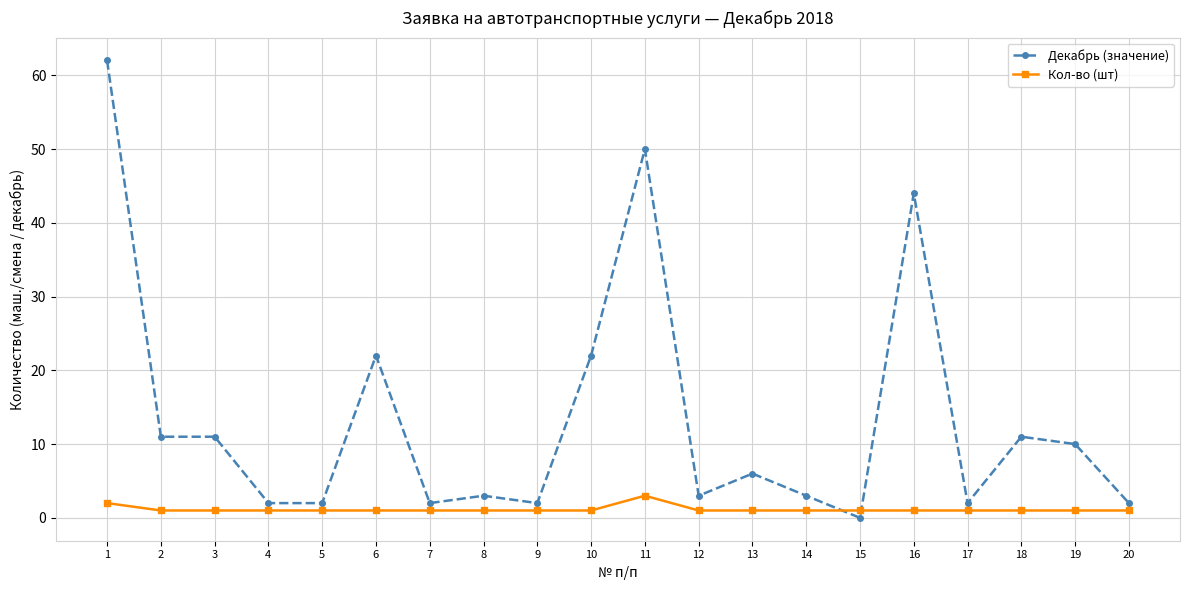

Reading left to right, extract all data points from this chart.

Декабрь (значение): 1=62	2=11	3=11	4=2	5=2	6=22	7=2	8=3	9=2	10=22	11=50	12=3	13=6	14=3	15=0	16=44	17=2	18=11	19=10	20=2
Кол-во (шт): 1=2	2=1	3=1	4=1	5=1	6=1	7=1	8=1	9=1	10=1	11=3	12=1	13=1	14=1	15=1	16=1	17=1	18=1	19=1	20=1